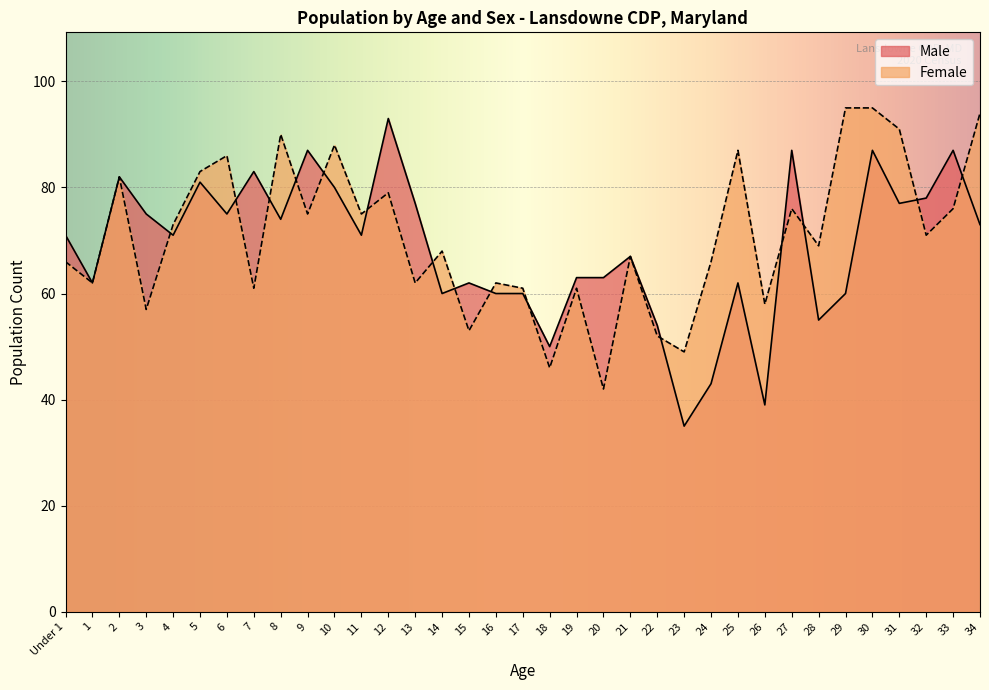

What are all the series names shown in the legend?

Male, Female